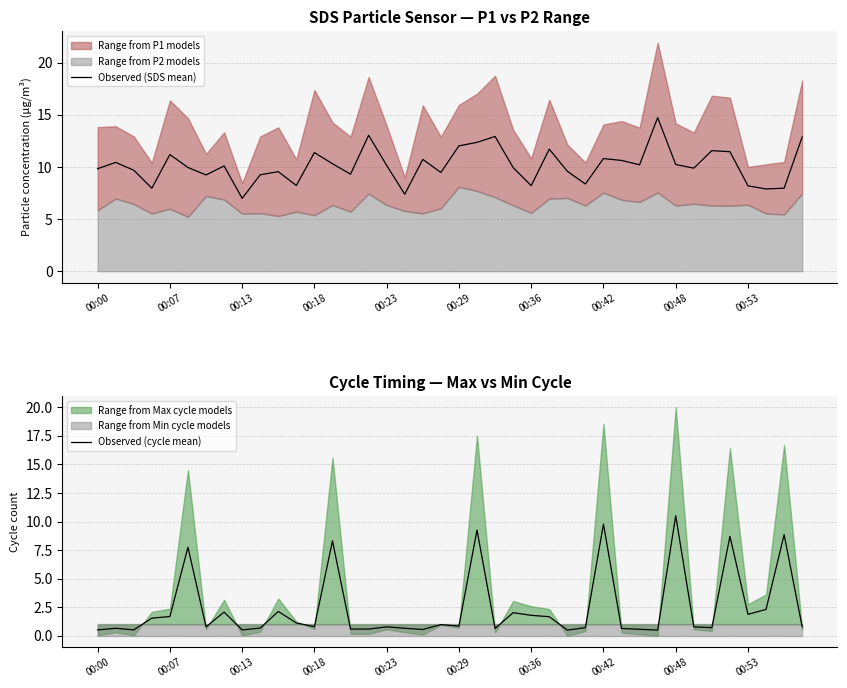

What is the sum of all Observed (cycle mean) values?

96.7